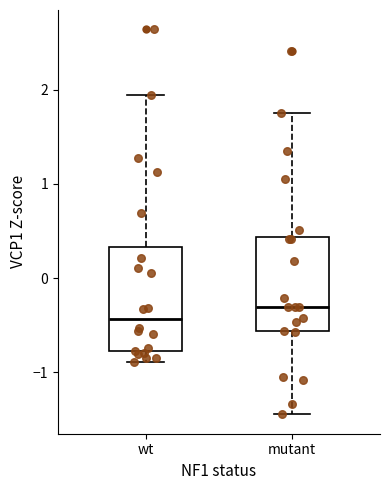

Where does the median line of the box for mutant sit on the y-axis? The values are not printed on the chart, so give them approximately, as read against the axis.

-0.3